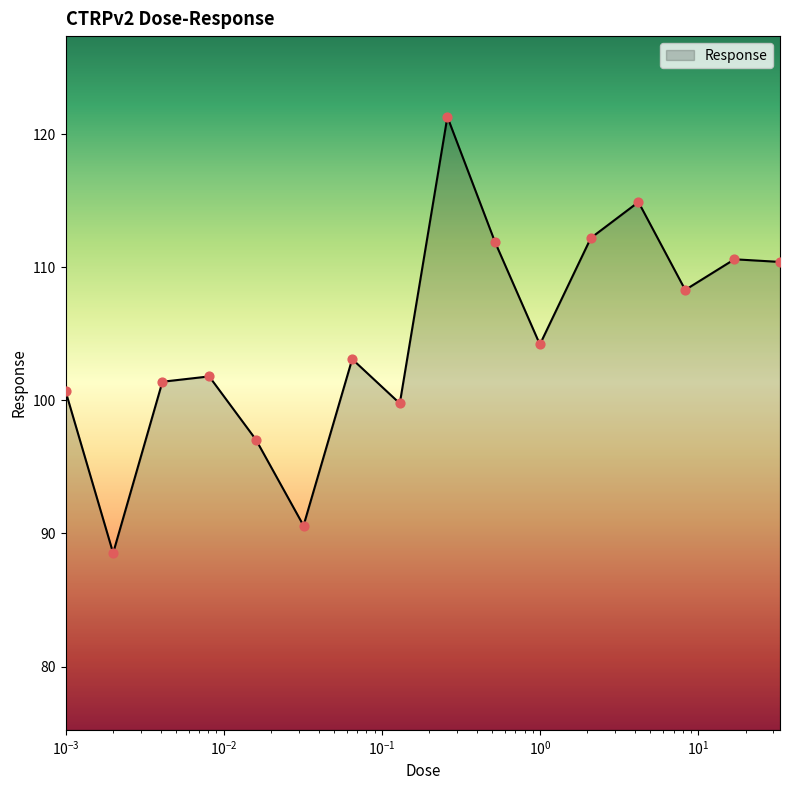

What is the difference between the maximum and minimum values?

32.8